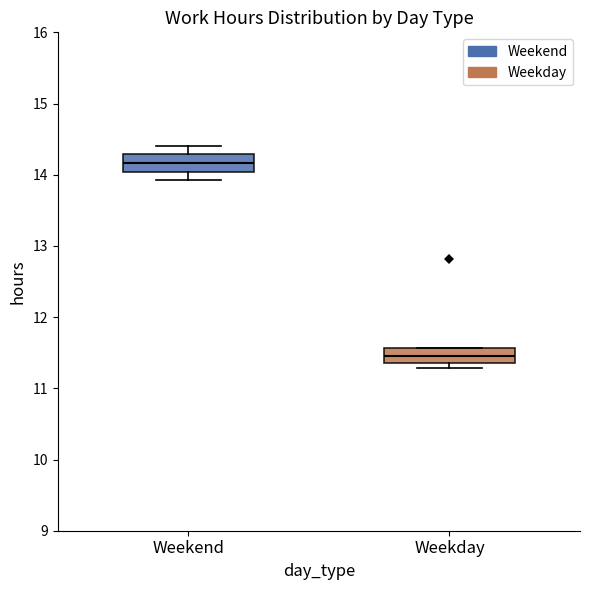

Where does the median line of the box for Weekend sit on the y-axis? The values are not printed on the chart, so give them approximately, as read against the axis.

14.2